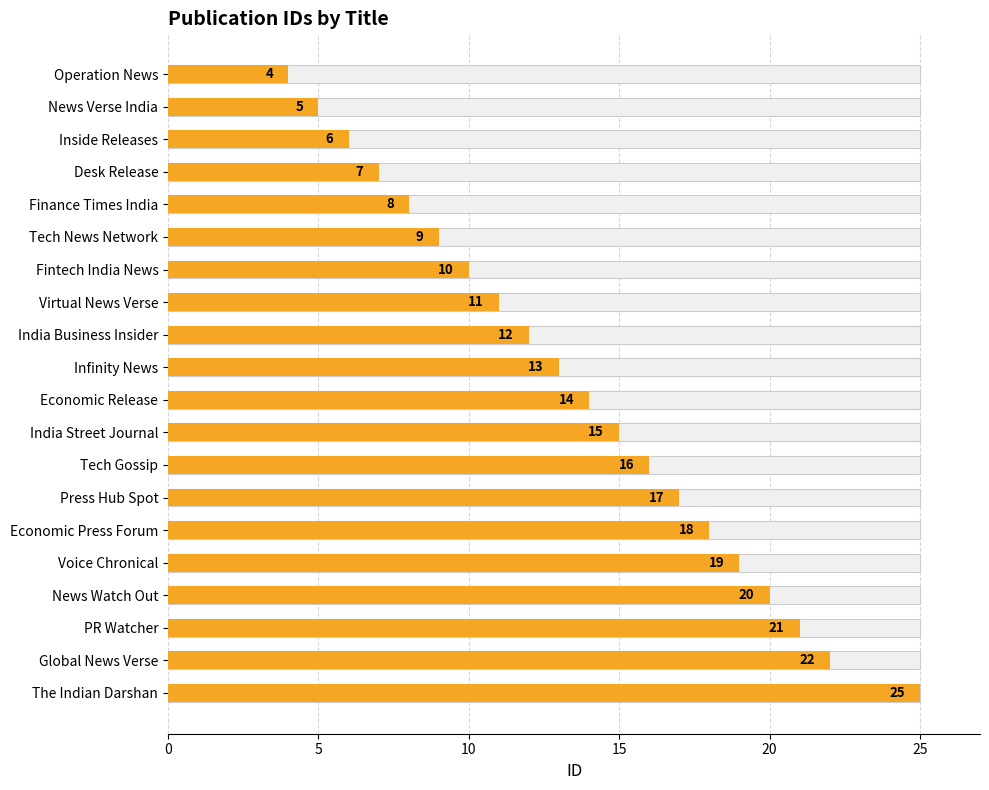

Count the number of data series in this chart.

1